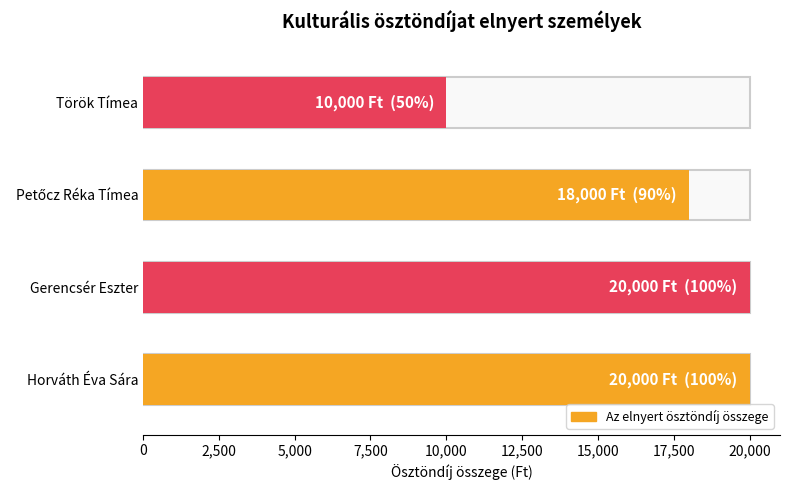

The chart shows a value of 10000 at Török Tímea. True or false?

True